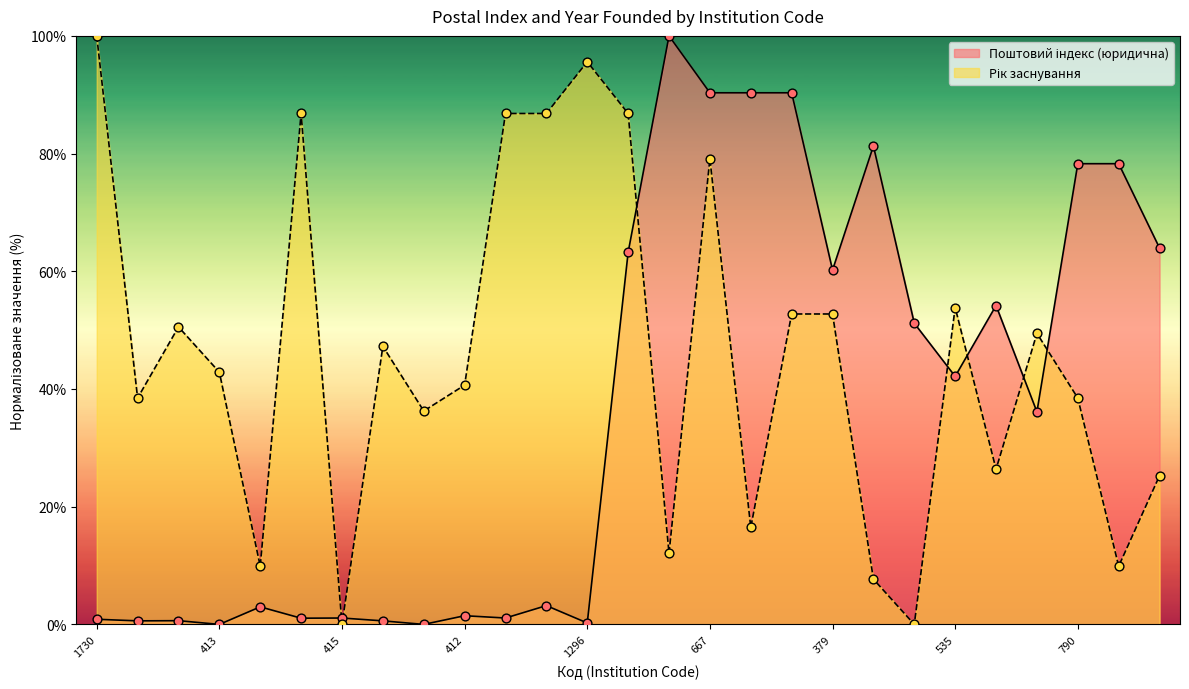

At which category is the sum across all series the highest?

667